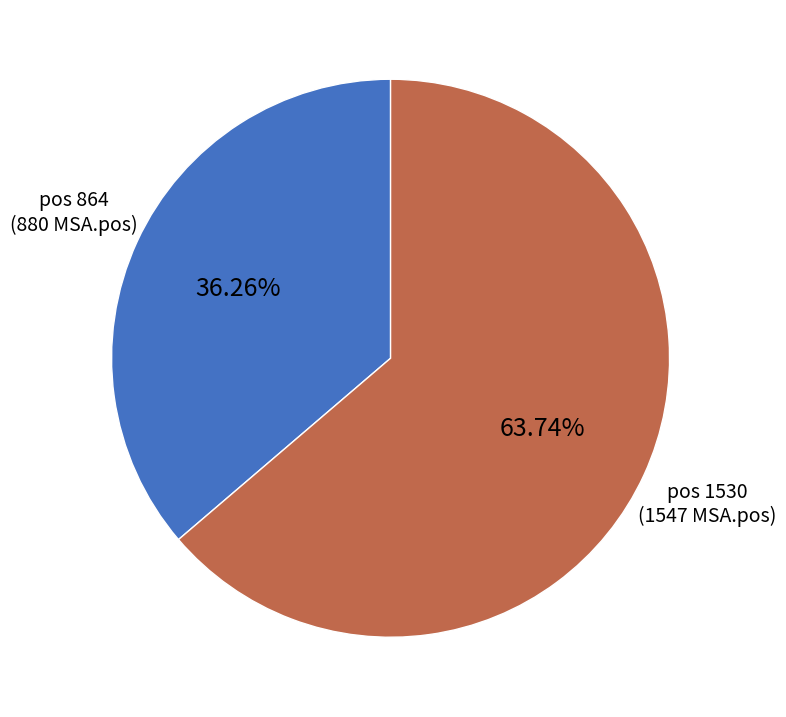

Is there any slice that represents more than half of the pie?

Yes